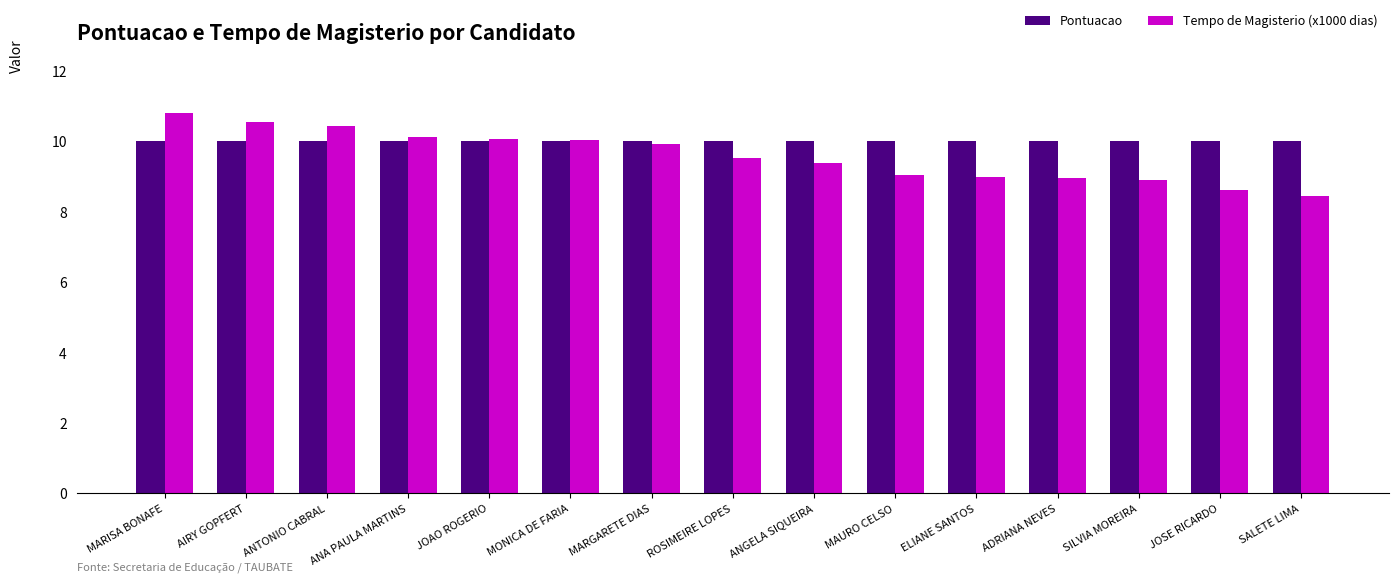

Which series has the widest spread of values?

Tempo de Magisterio (x1000 dias)